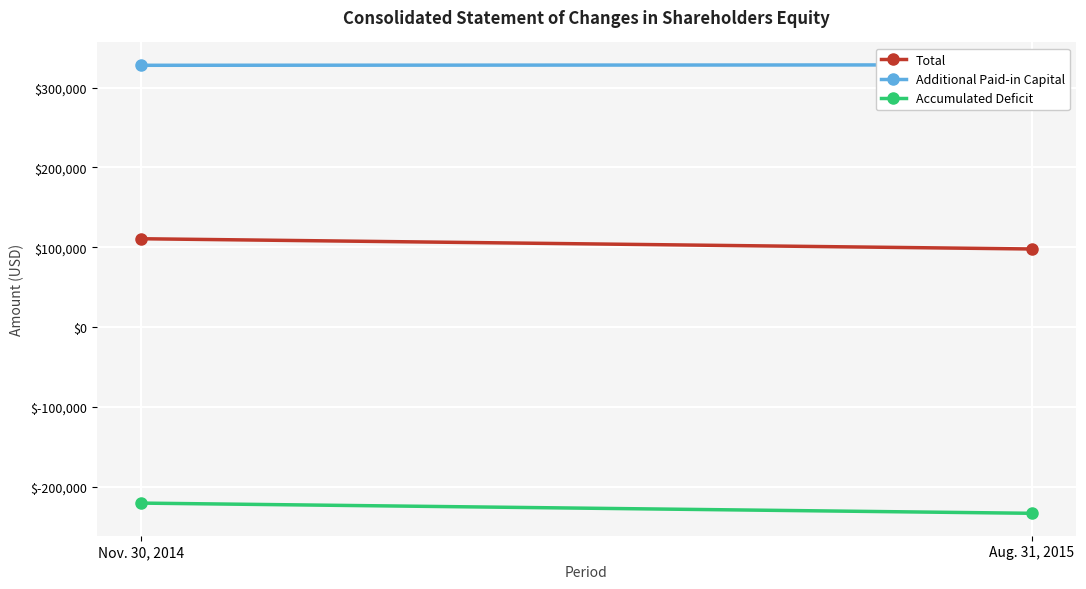

What is the sum of all Total values?

208700